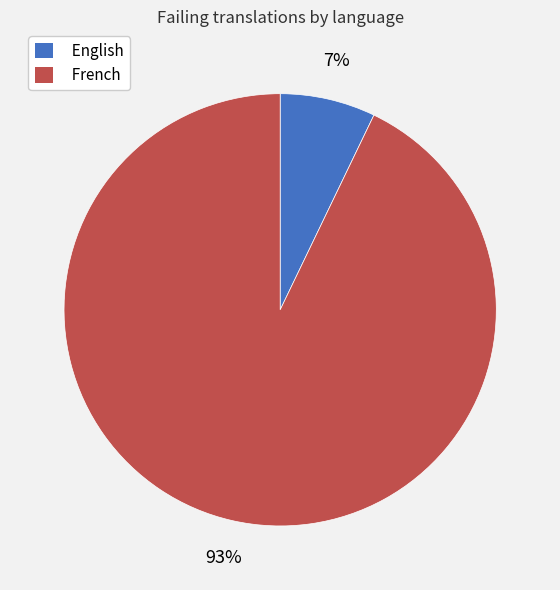

Does French account for over 50% of the chart?

Yes